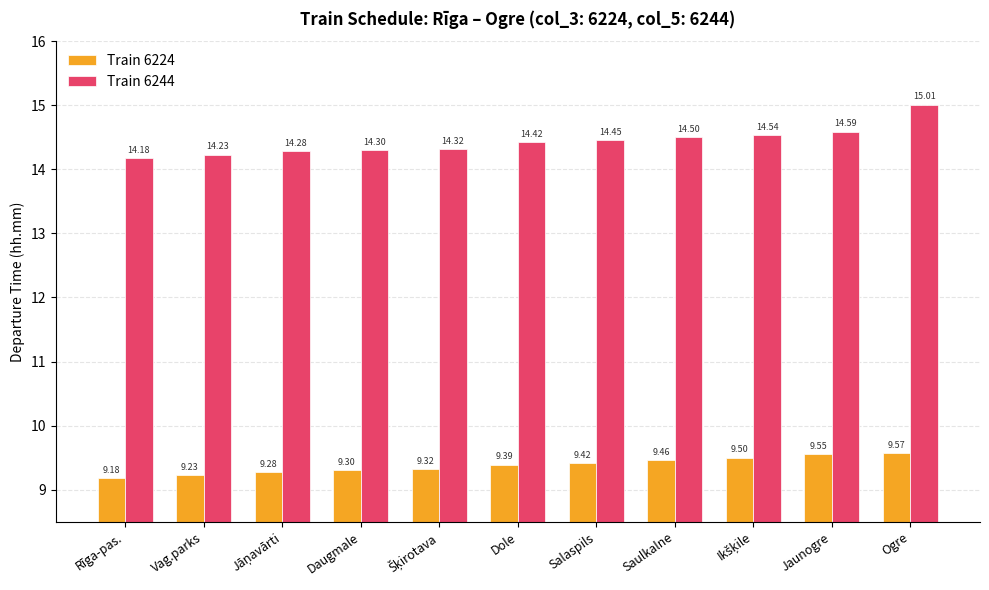

What is the difference between the second highest and minimum values in the Train 6244 series?

0.4